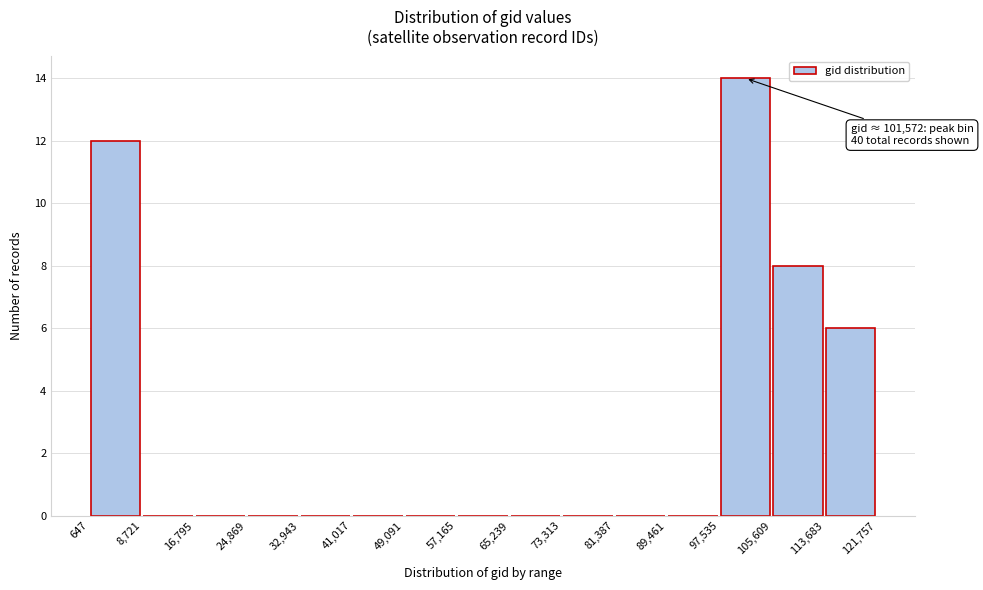

Which range on the x-axis has the tallest bar?

97,535 to 105,609